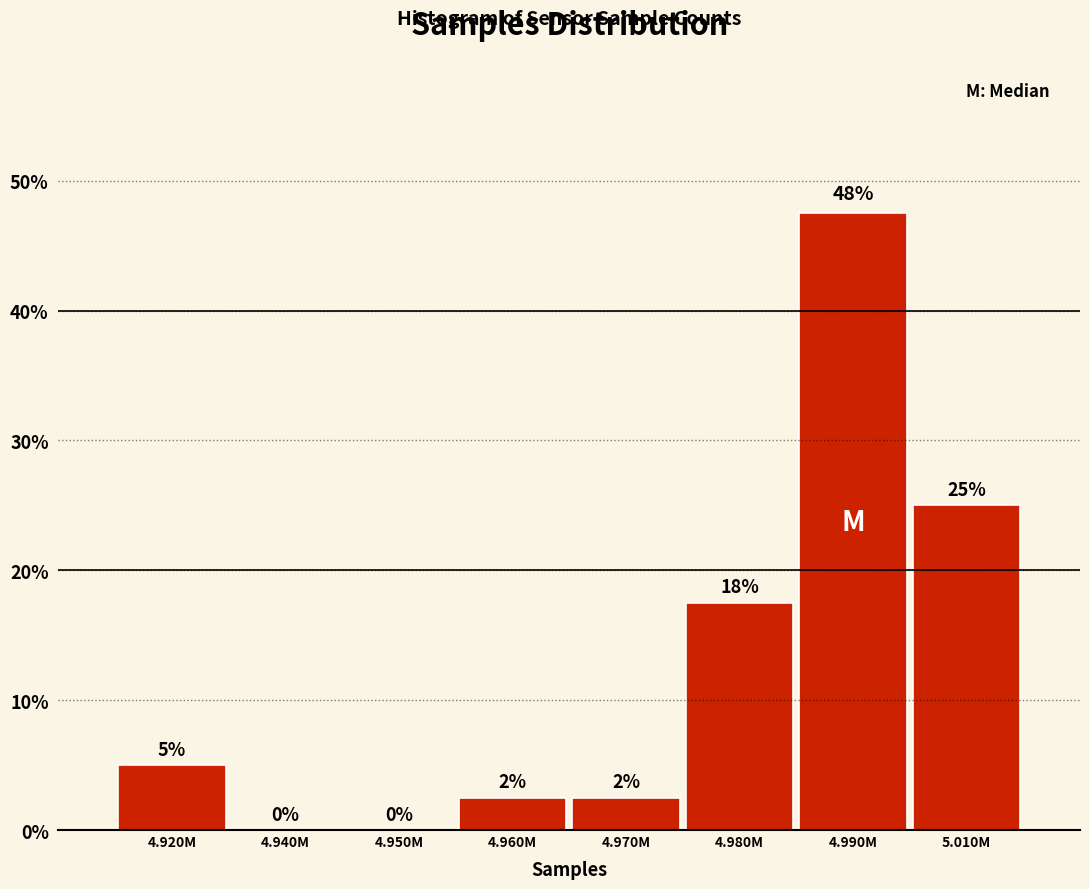

At which category does the chart reach its peak across all series?

4.990M